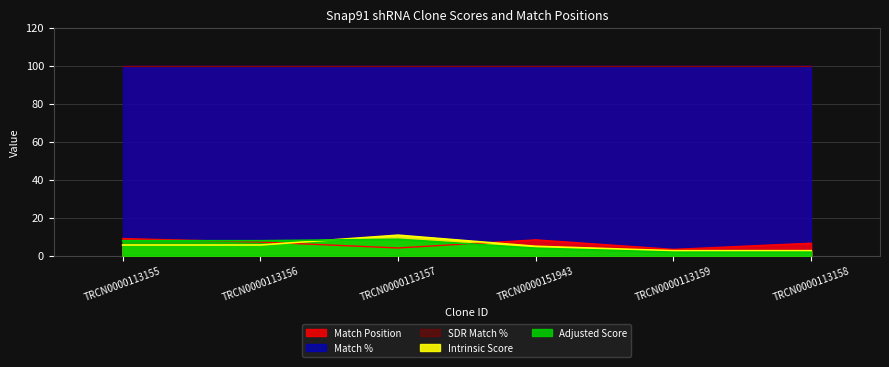

The value of Intrinsic Score at TRCN0000113156 is 5.6. True or false?

True